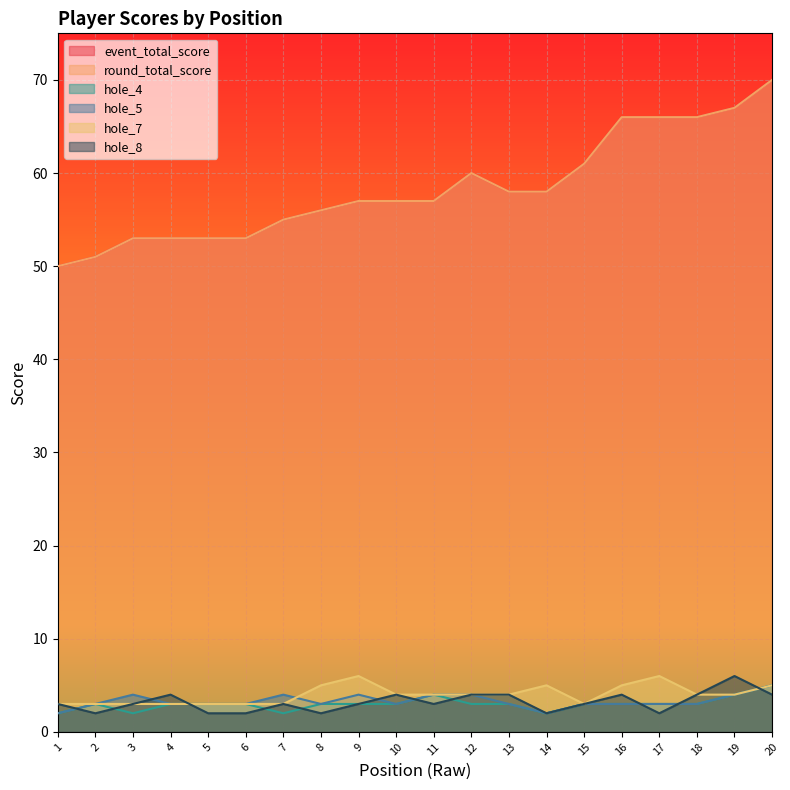

Between 5 and 16, which series saw the biggest shift?

event_total_score